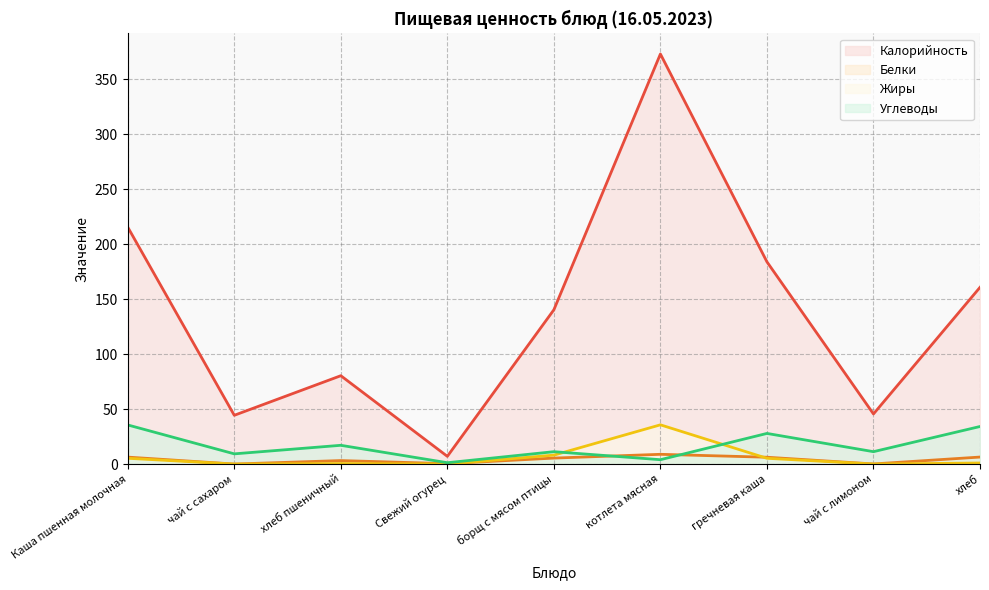

Does the chart display data point markers on the line(s)?

No